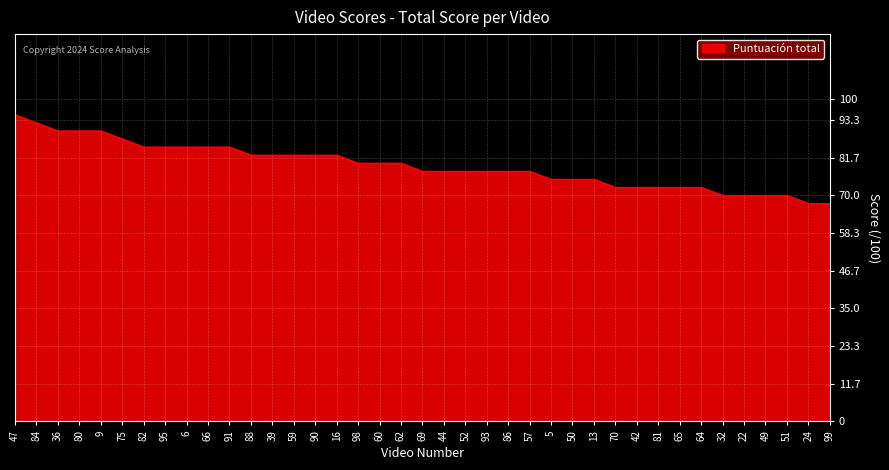

Reading left to right, what are all the values shown in this chart?

95.0	92.5	90.0	90.0	90.0	87.5	85.0	85.0	85.0	85.0	85.0	82.5	82.5	82.5	82.5	82.5	80.0	80.0	80.0	77.5	77.5	77.5	77.5	77.5	77.5	75.0	75.0	75.0	72.5	72.5	72.5	72.5	72.5	70.0	70.0	70.0	70.0	67.5	67.5